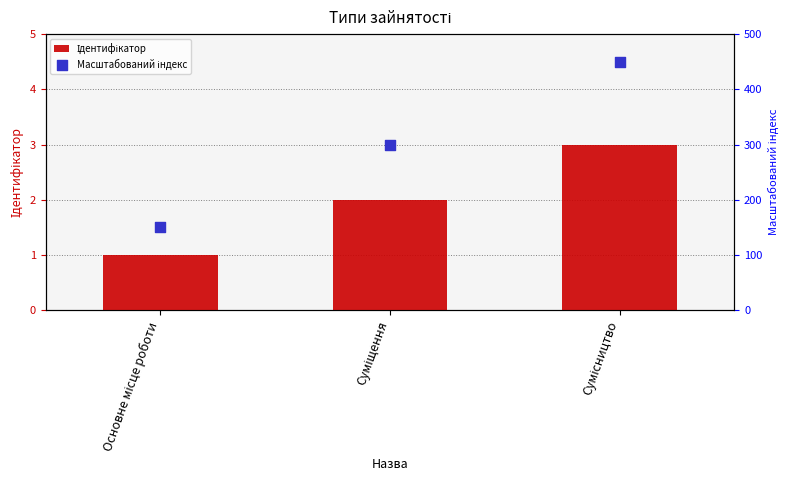

Which series has the largest Y range (max minus min)?

Масштабований індекс